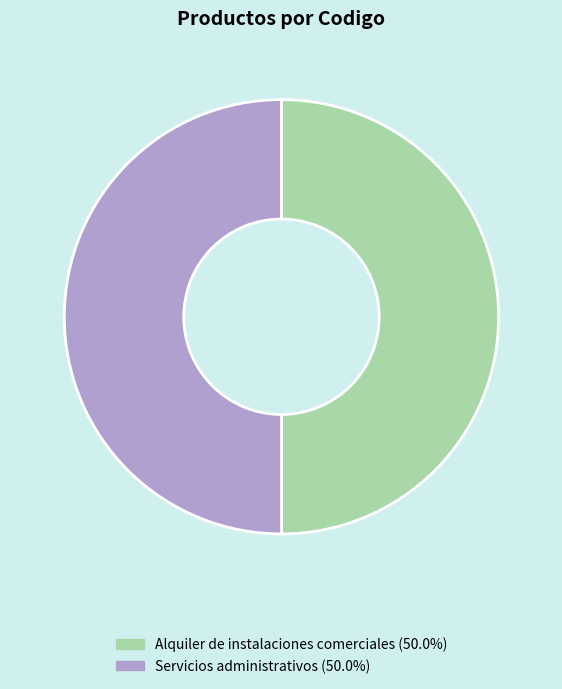

Is the sum of Alquiler de instalaciones comerciales and Servicios administrativos greater than half?

Yes